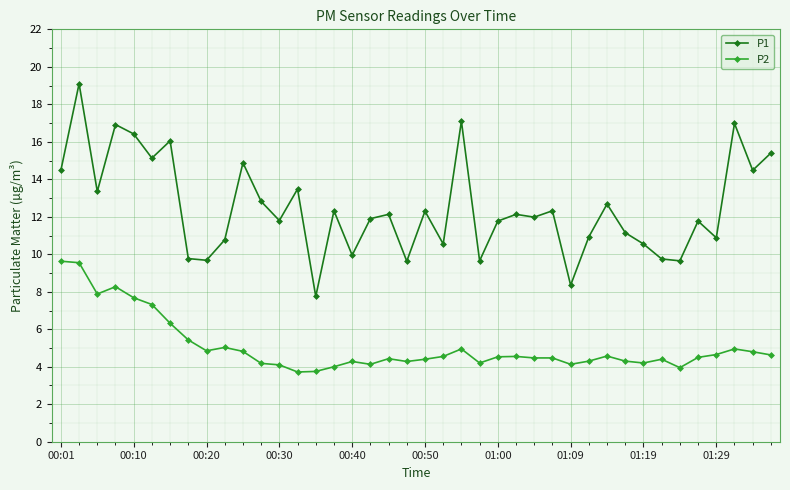

True or false: P1 has more than 0 interior local peaks.

True